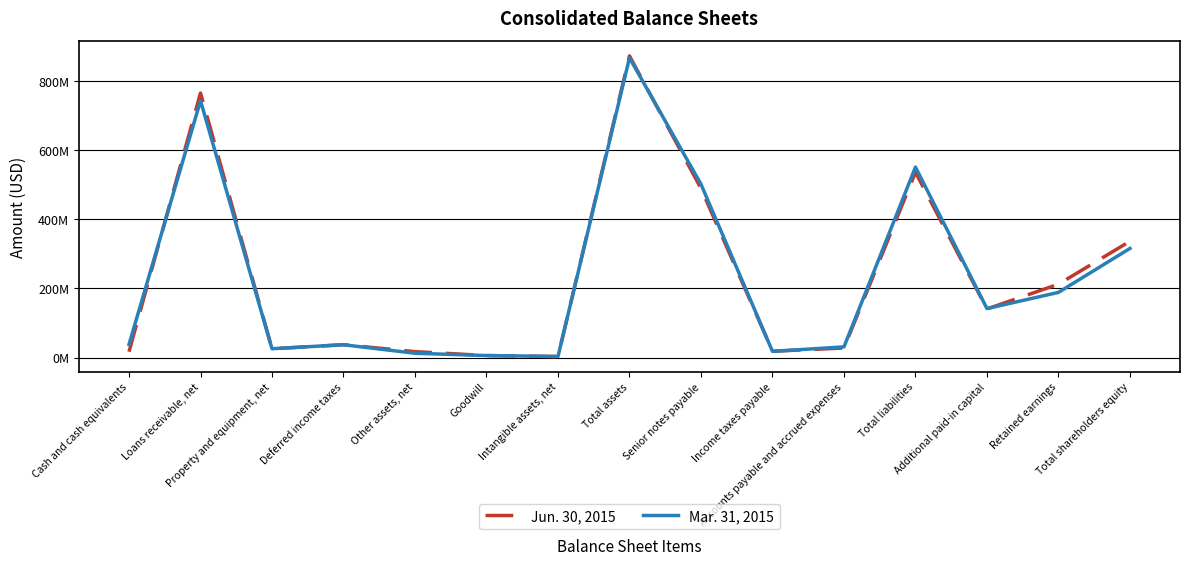

The value of Jun. 30, 2015 at Cash and cash equivalents is 17210770. True or false?

True